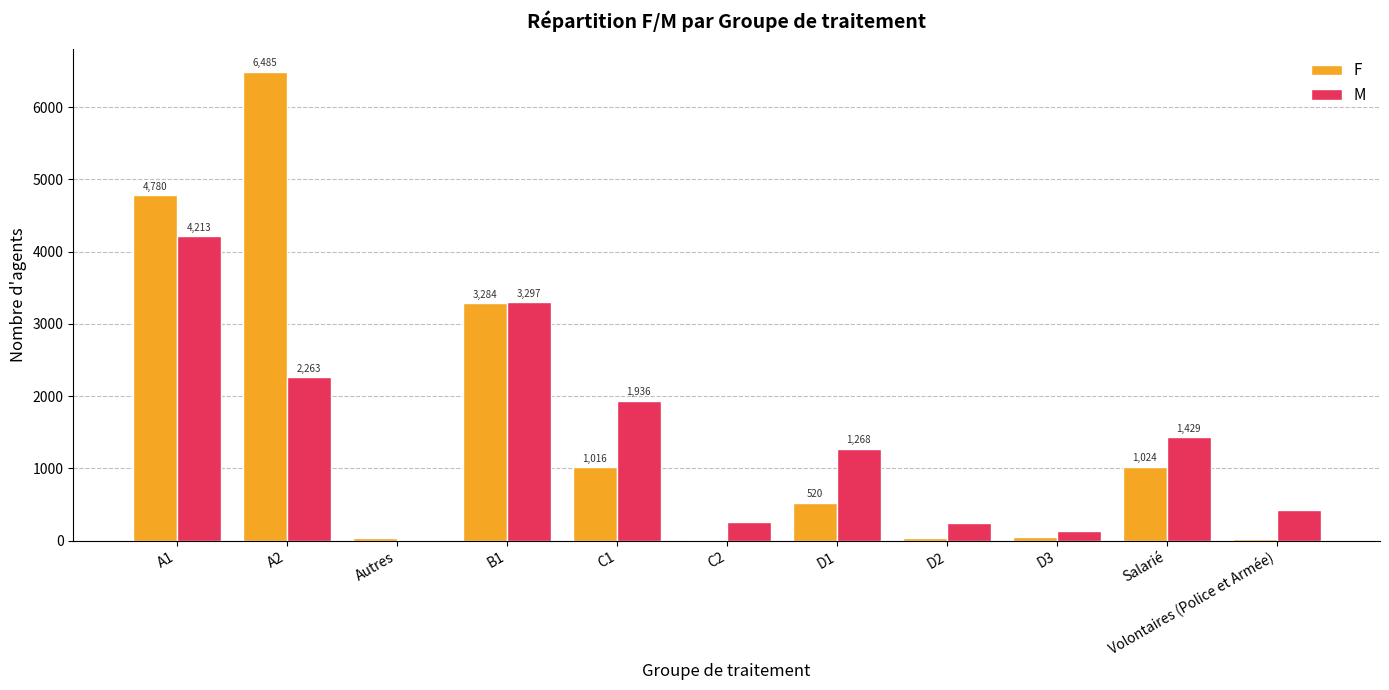

Which series changed the most between Salarié and Volontaires (Police et Armée)?

M